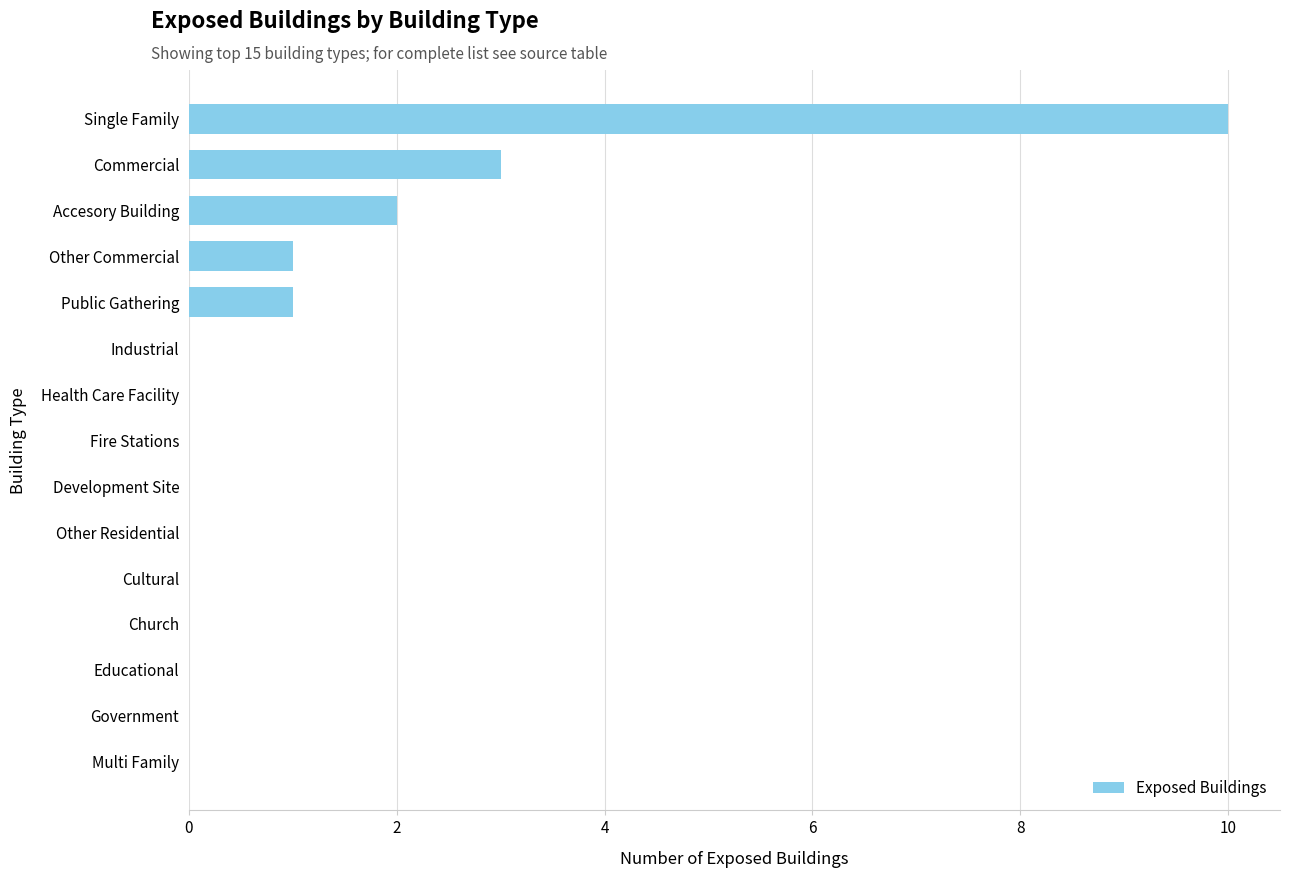

What is the sum of the values at Commercial and Other Commercial?

4